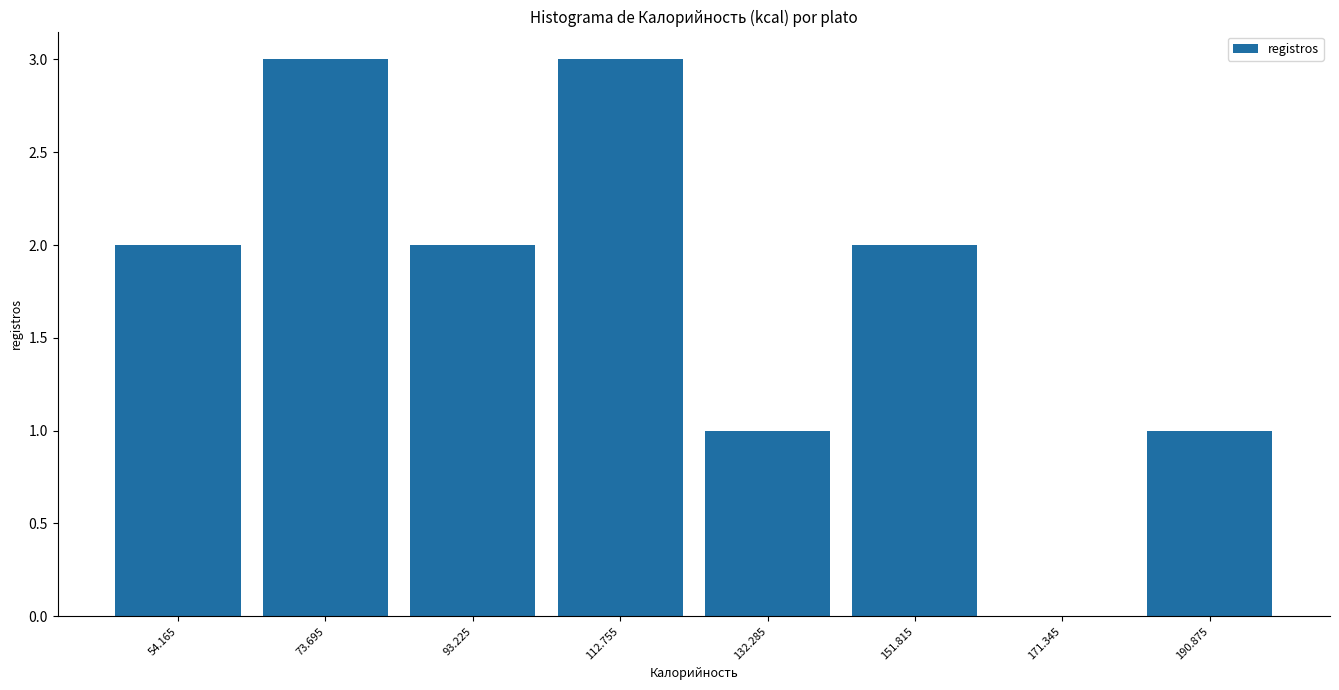

Reading left to right, list every bar in this chart as the range it spans on the x-axis followed by its height. Neither the bar edges nor the heights are printed on the chart, so give them approximately, as read against the axes.

44 to 64: 2
64 to 84: 3
84 to 102: 2
102 to 122: 3
122 to 142: 1
142 to 162: 2
162 to 182: 0
182 to 200: 1